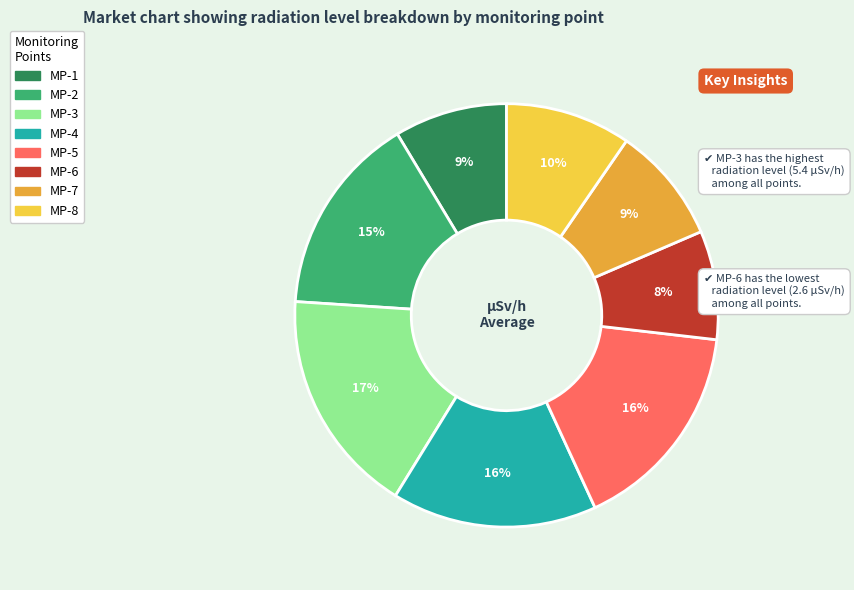

How many segments does this pie chart have?

8